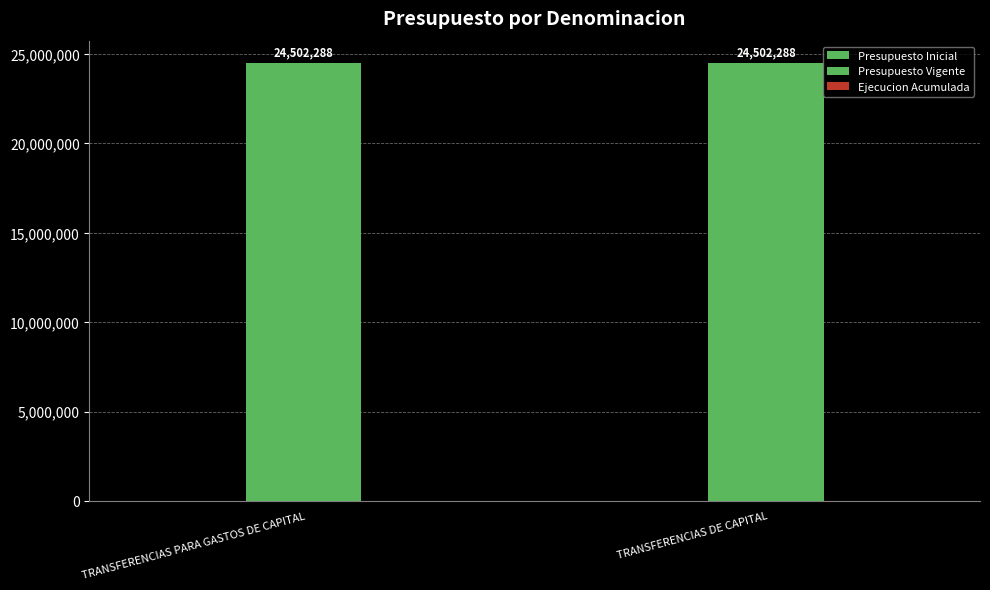

Reading left to right, list all the values displayed in this chart.

Presupuesto Inicial: TRANSFERENCIAS PARA GASTOS DE CAPITAL=0	TRANSFERENCIAS DE CAPITAL=0
Presupuesto Vigente: TRANSFERENCIAS PARA GASTOS DE CAPITAL=24502288	TRANSFERENCIAS DE CAPITAL=24502288
Ejecucion Acumulada: TRANSFERENCIAS PARA GASTOS DE CAPITAL=0	TRANSFERENCIAS DE CAPITAL=0